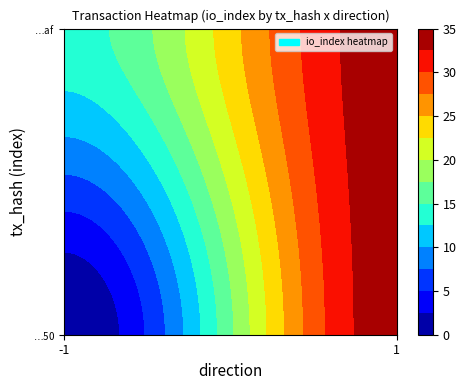

Is the value of de9970ab9bf09273f4c7f2eb155272db5517eaf at 0 greater than the value of 6854599d2a44cb52018eea2960edcd1e7fc9c50 at 1?

No